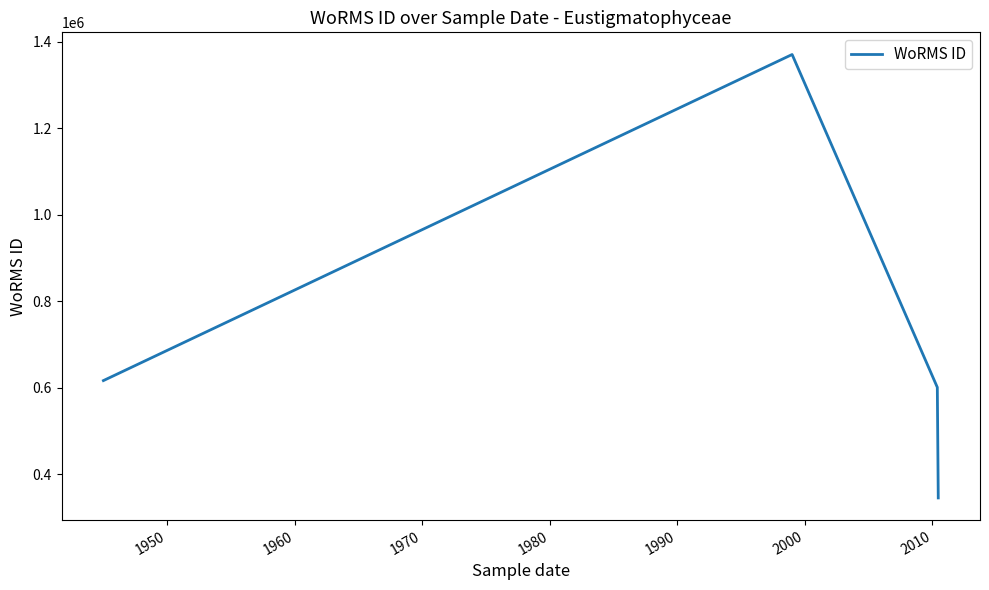

What is the average value?

733305